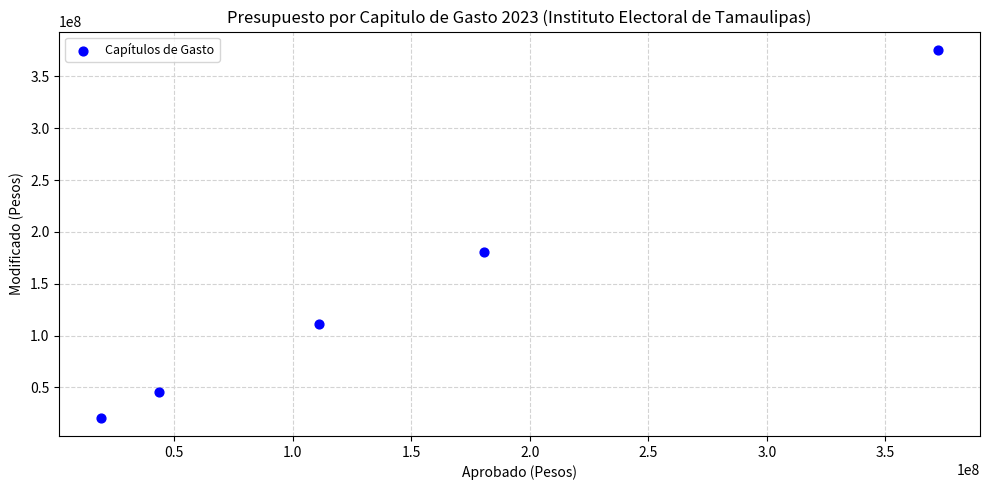

What Y value in the scatter plot is closest to 198200620?

180599974